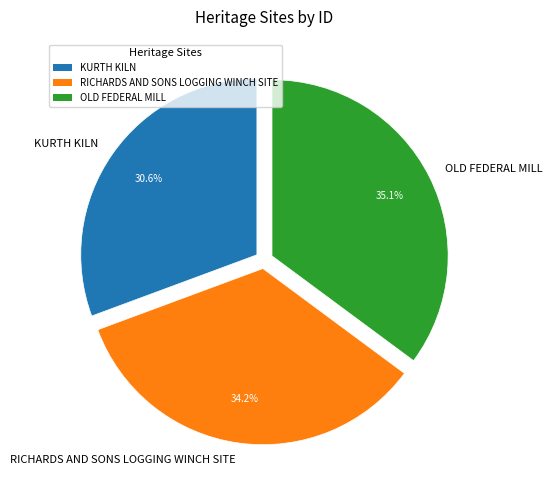

How many slices are in this pie chart?

3